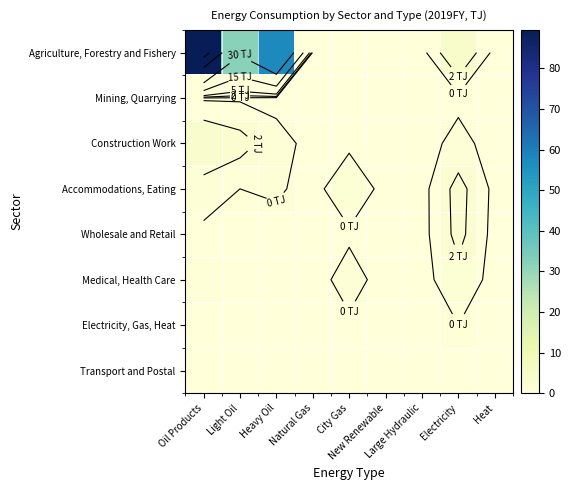

What is the sum of the Electricity, Gas, Heat values at New Renewable and Natural Gas?

0.1